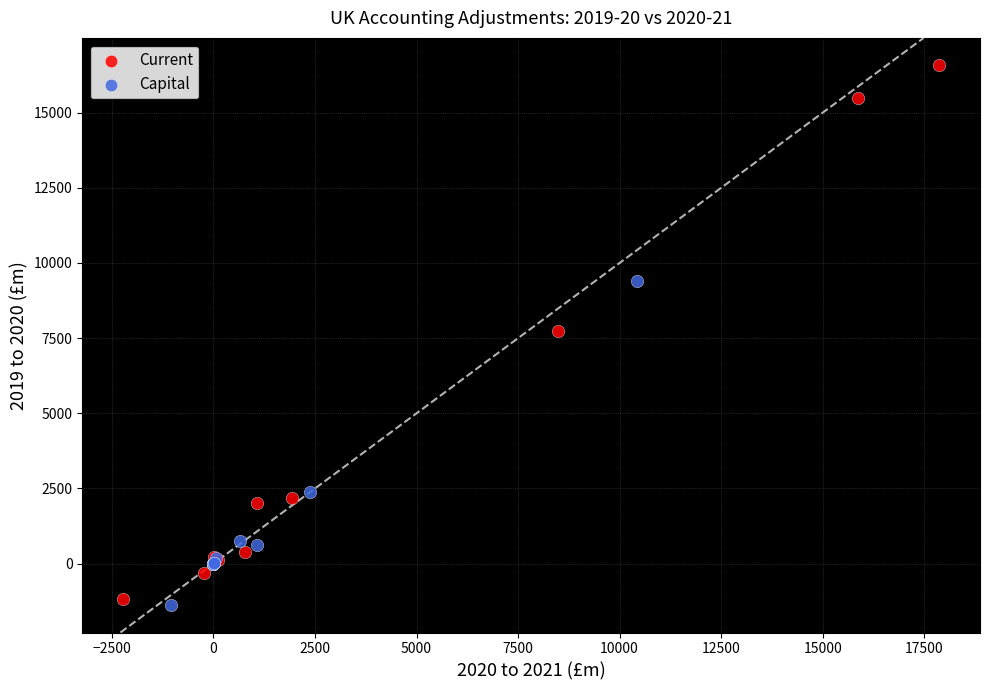

Which series has the widest spread of Y values?

Current